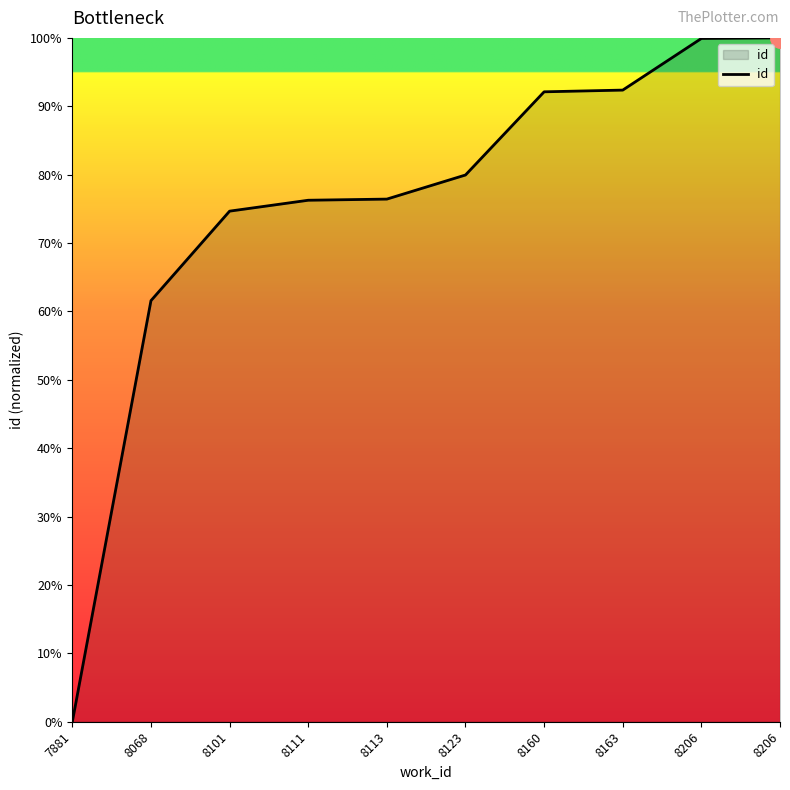

Does the chart have visible grid lines?

No